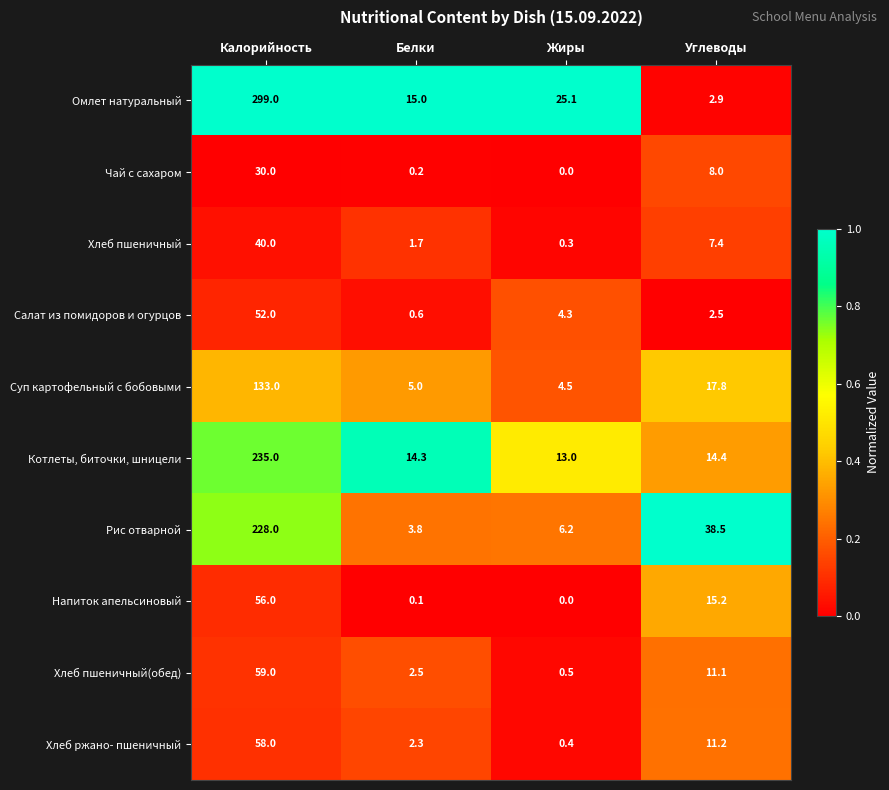

What is the sum of all Напиток апельсиновый values?

71.3